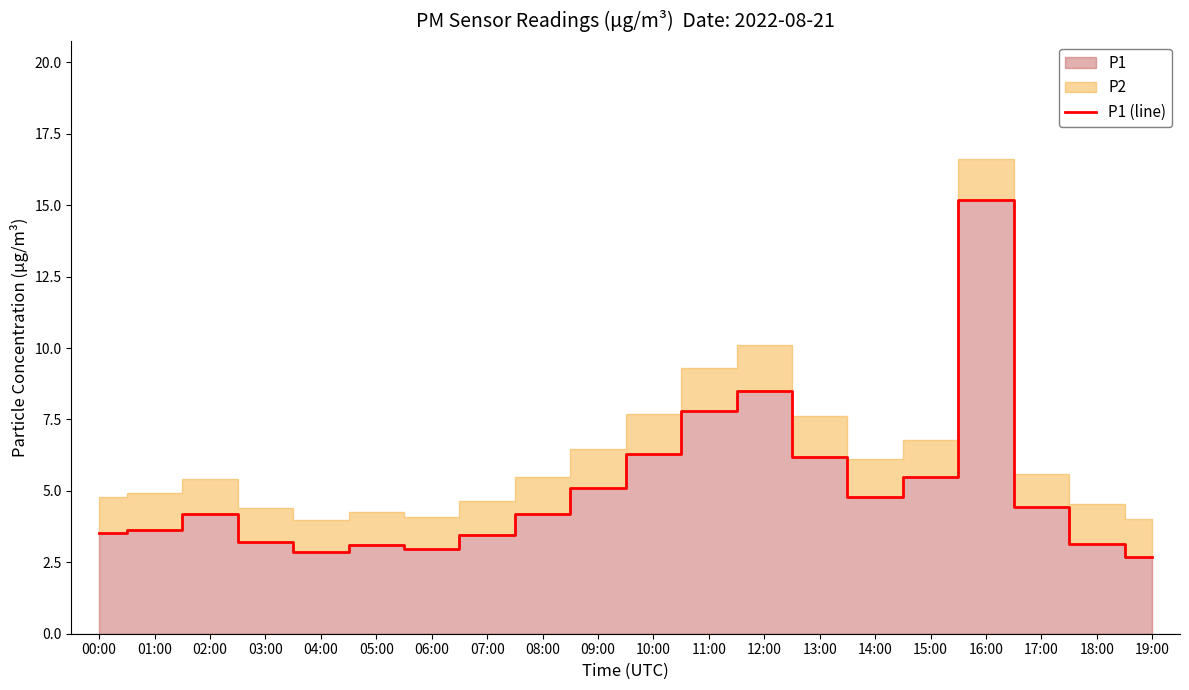

Where does the data first go above 4?

02:00